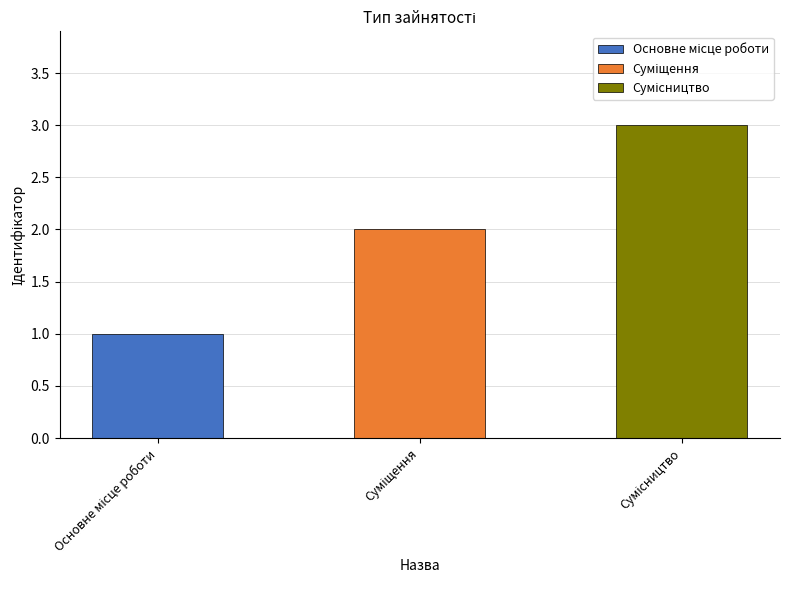

Reading left to right, extract all data points from this chart.

1	2	3